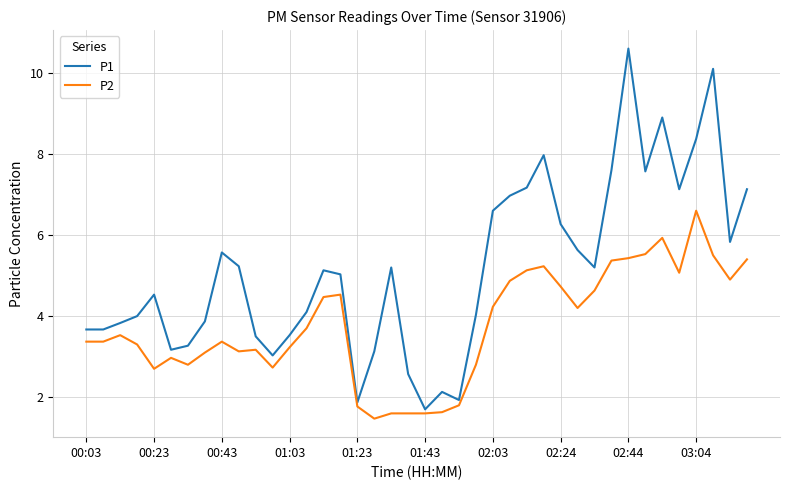

What is the lowest value of the P1 series?

1.7